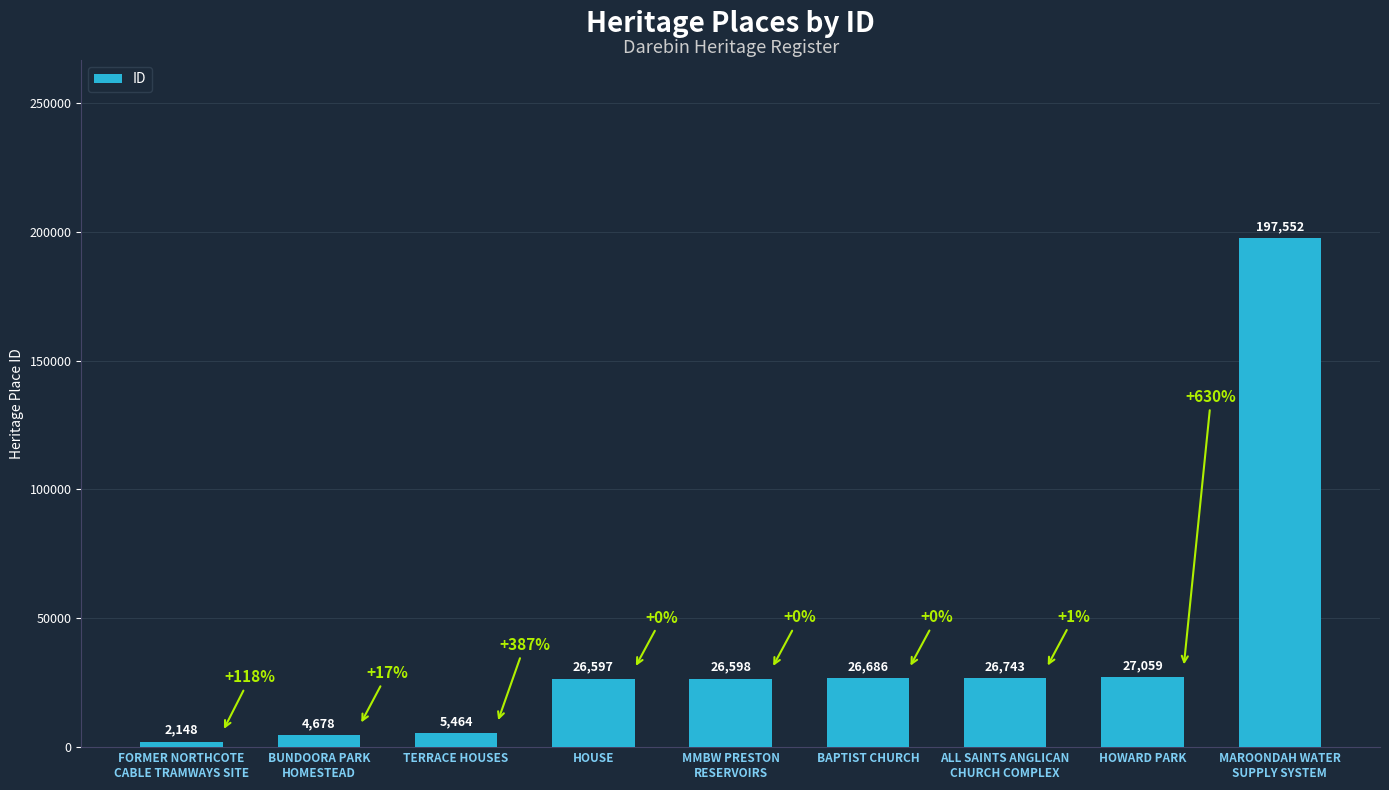

What is the label of the 6th bar from the right?

HOUSE